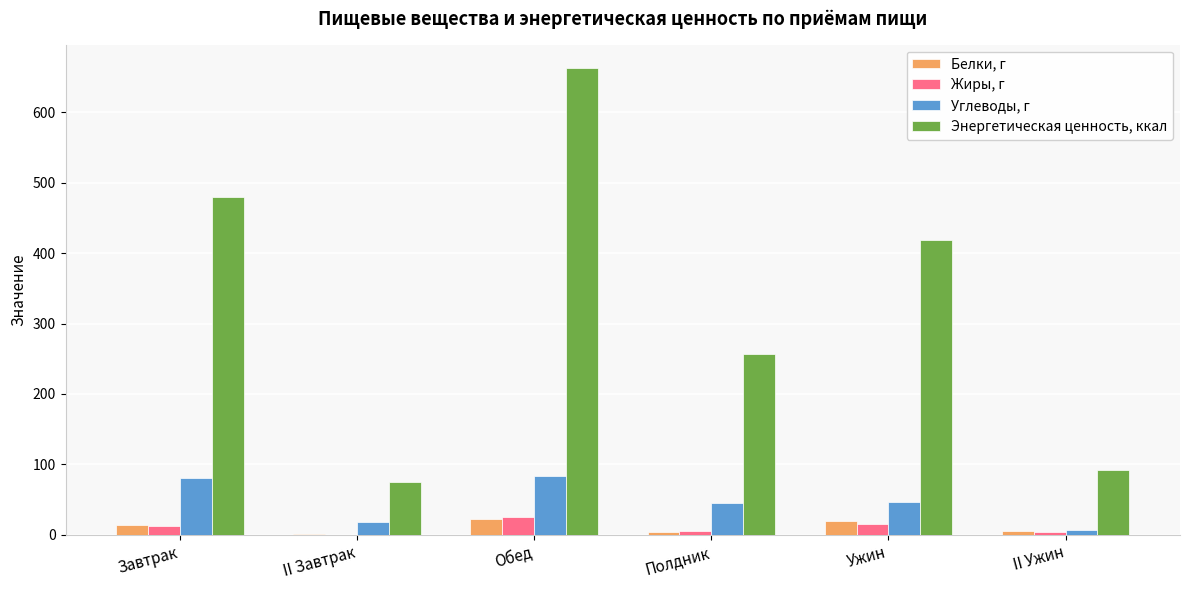

Does the chart contain stacked bars?

No